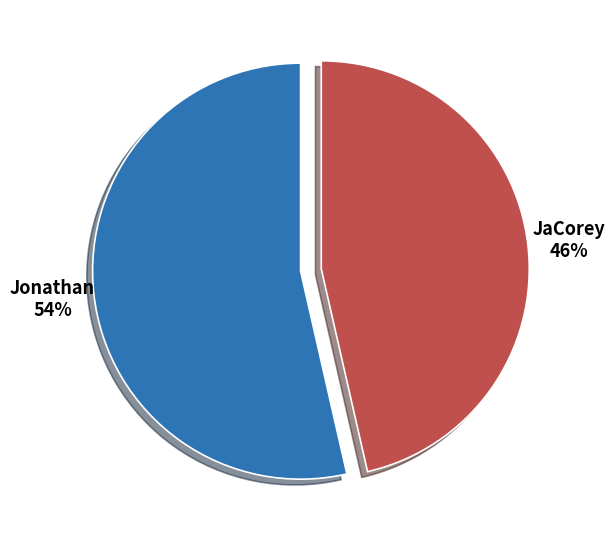

Between Jonathan and JaCorey, which is larger?

Jonathan